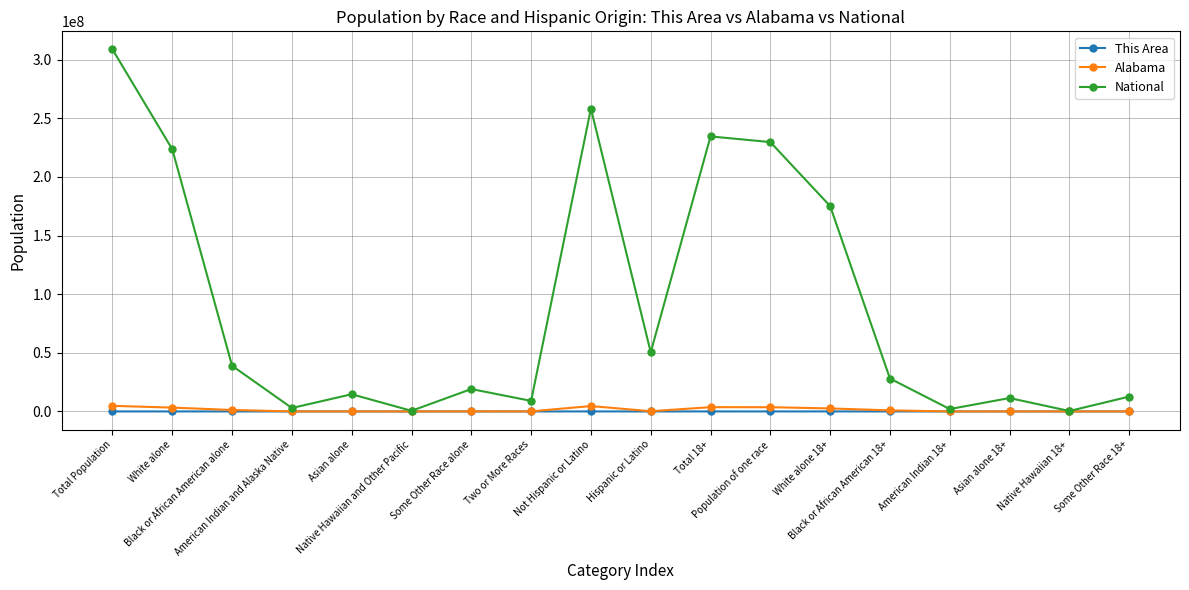

What is the maximum value shown in the chart?

308745538